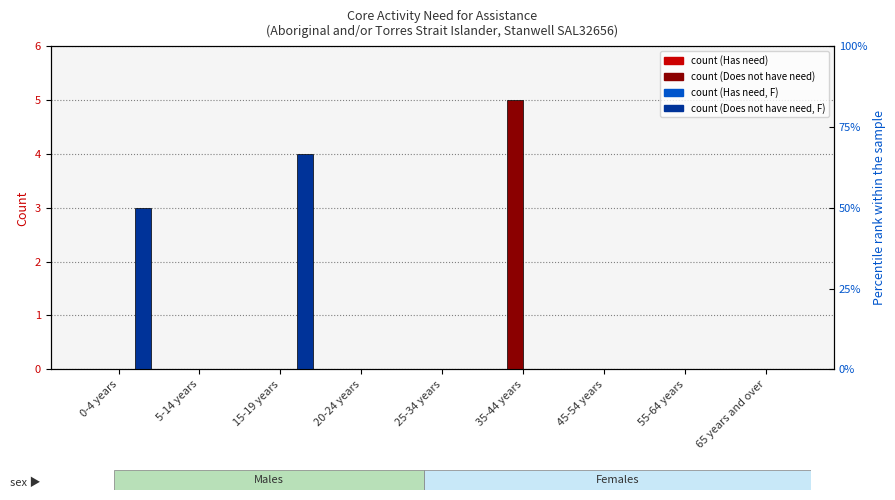

What is the maximum value shown in the chart?

5